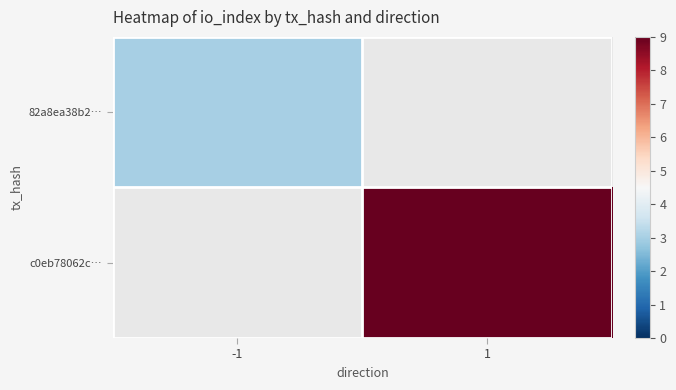

At how many categories does at least one series exceed 8?

1